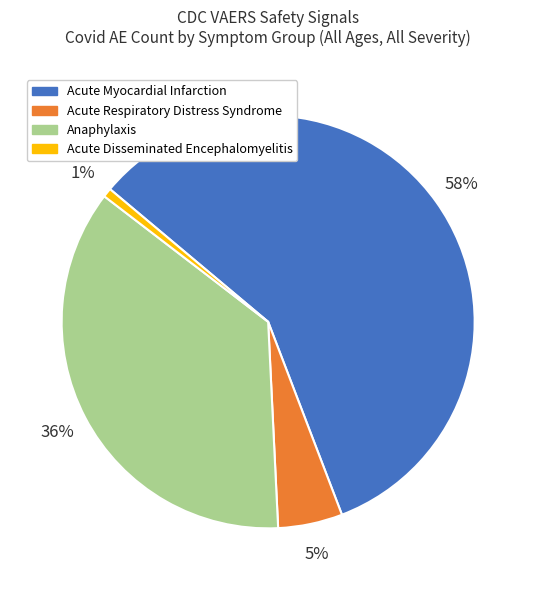

Rank the categories by value from highest to lowest.

Acute Myocardial Infarction, Anaphylaxis, Acute Respiratory Distress Syndrome, Acute Disseminated Encephalomyelitis